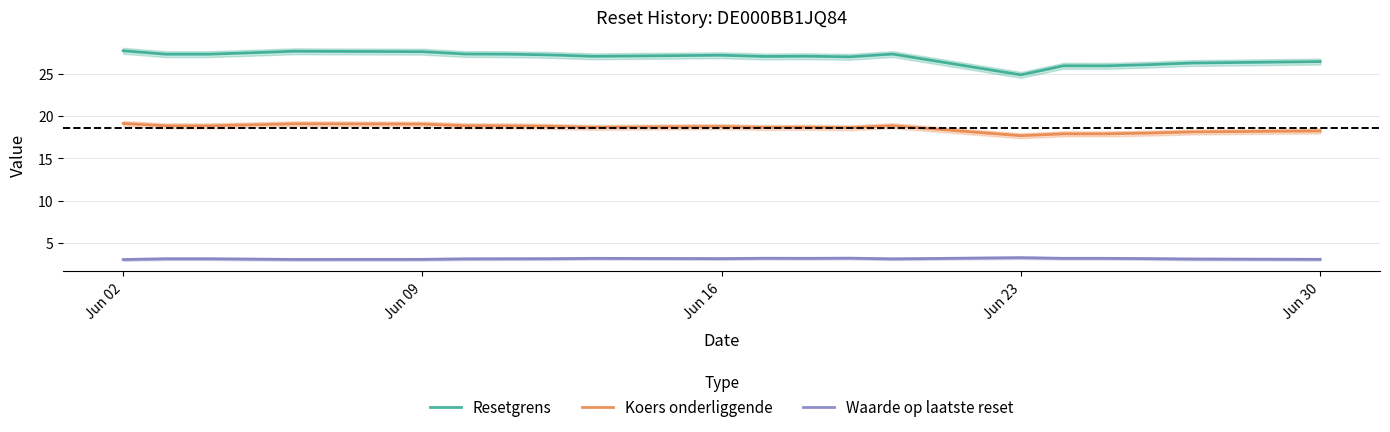

Reading left to right, list all the values displayed in this chart.

Resetgrens: 27.7	27.3	27.3	27.5	27.7	27.6	27.3	27.3	27.2	27.1	27.2	27.1	27.1	27.0	27.3	24.9	26.0	25.9	26.1	26.3	26.4
Koers onderliggende: 19.1	18.8	18.8	19.0	19.1	19.1	18.9	18.8	18.8	18.7	18.8	18.7	18.7	18.6	18.9	17.7	17.9	17.9	18.0	18.1	18.2
Waarde op laatste reset: 3.0	3.1	3.1	3.1	3.0	3.0	3.1	3.1	3.1	3.2	3.1	3.2	3.2	3.2	3.1	3.2	3.2	3.2	3.1	3.1	3.0